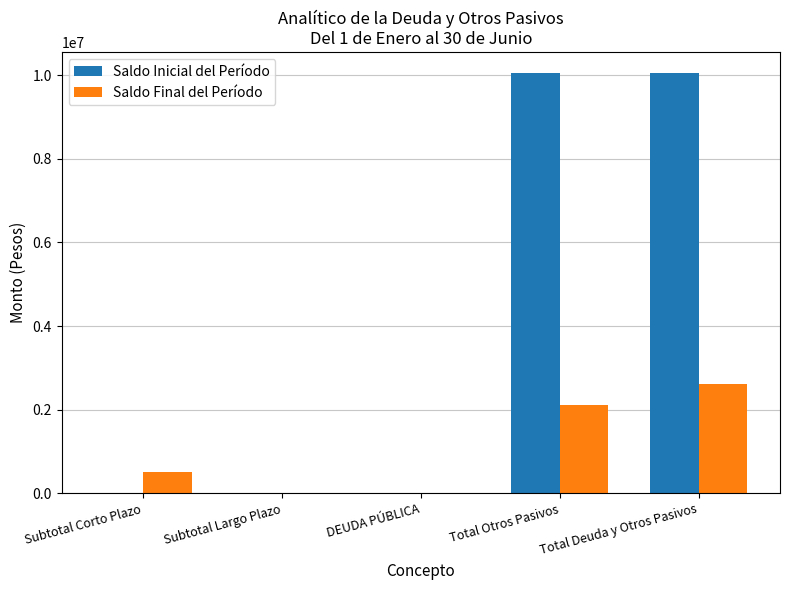

Is it true that Saldo Final del Período equals 0.0 at DEUDA PÚBLICA?

True